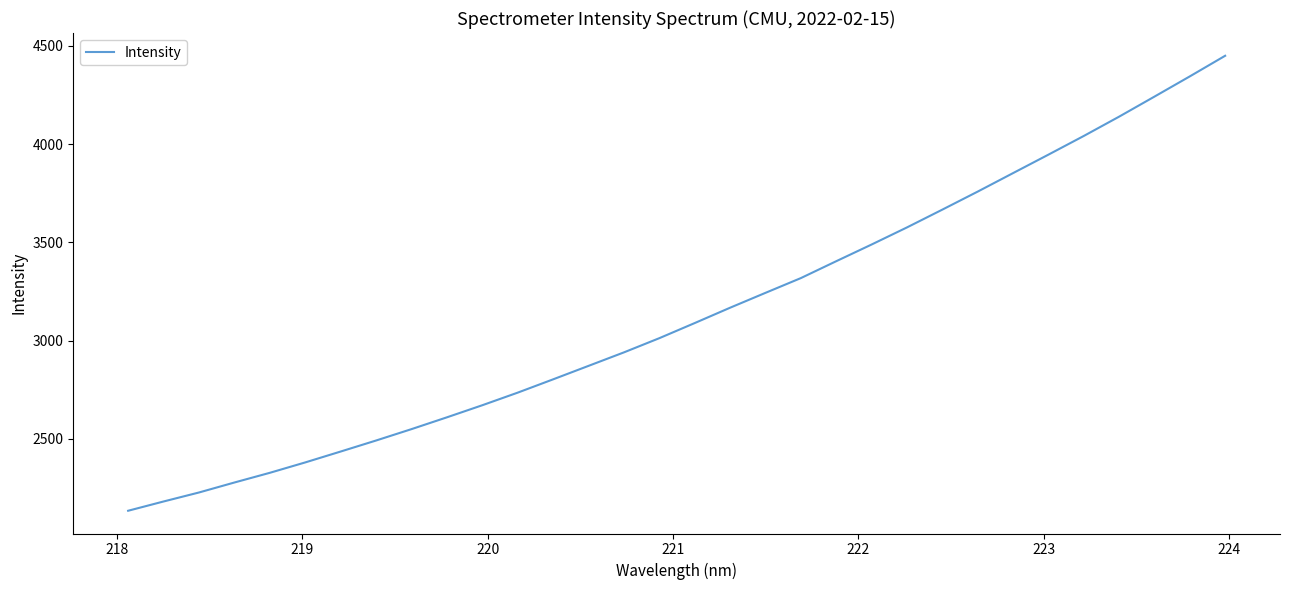

What is the difference between the maximum and minimum values?

2314.7